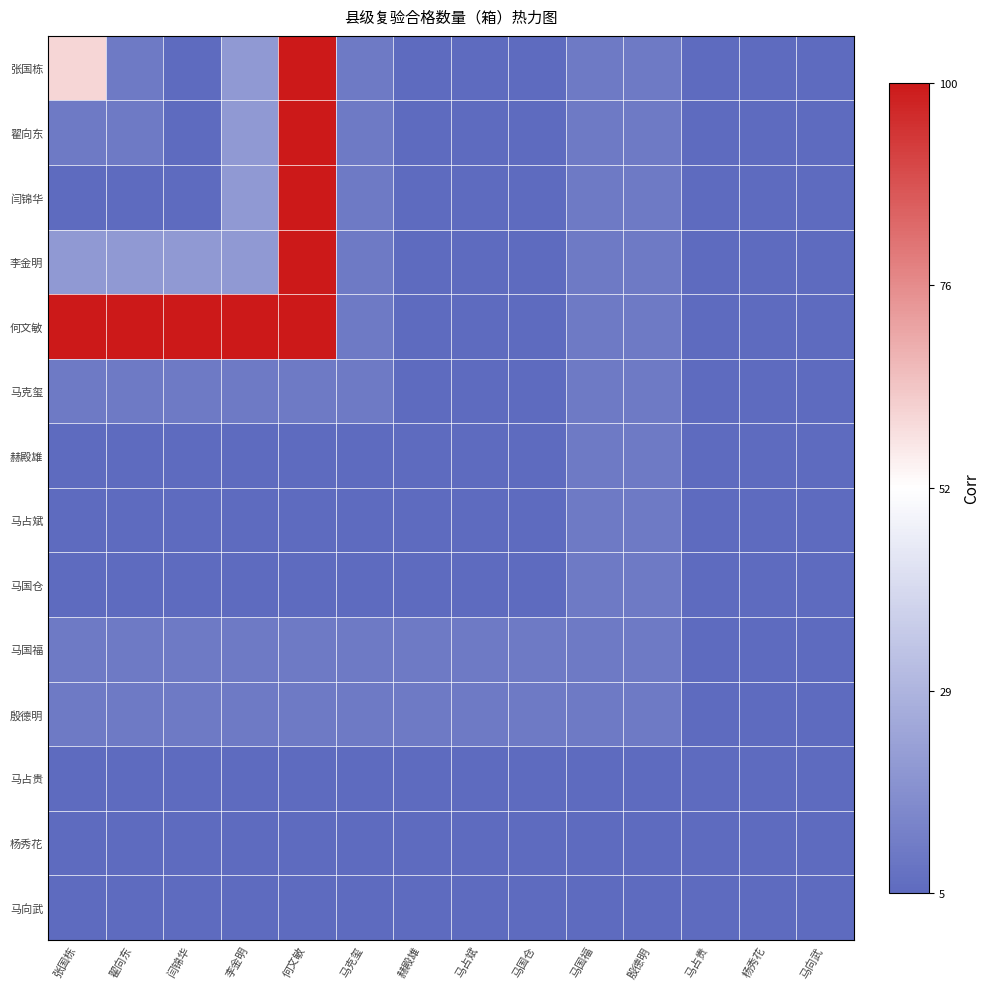

What is the difference between the highest and lowest values at 闫锦华?

1.0